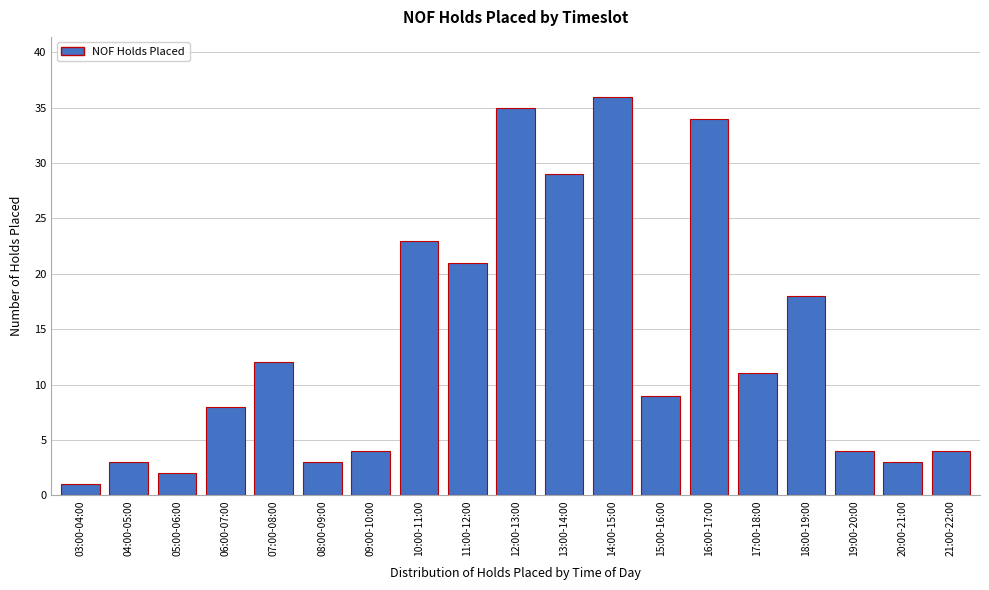

Reading left to right, list all the values displayed in this chart.

1	3	2	8	12	3	4	23	21	35	29	36	9	34	11	18	4	3	4